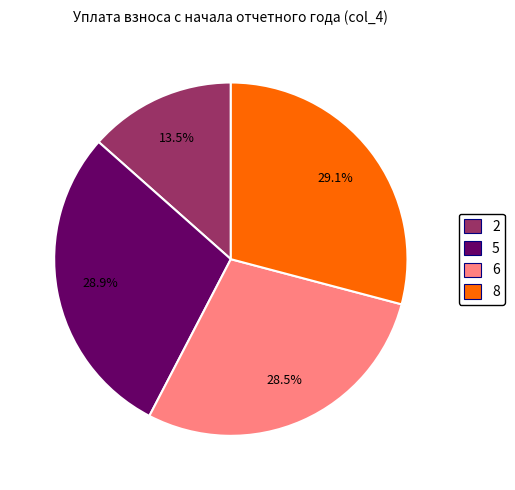

Does any single category account for the majority?

No